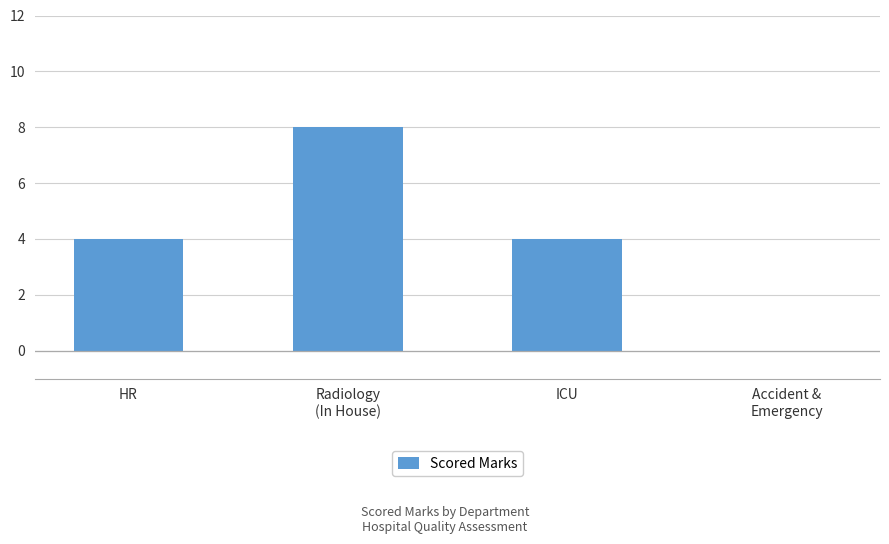

Approximately how many times larger is the value at ICU compared to HR?

1.0